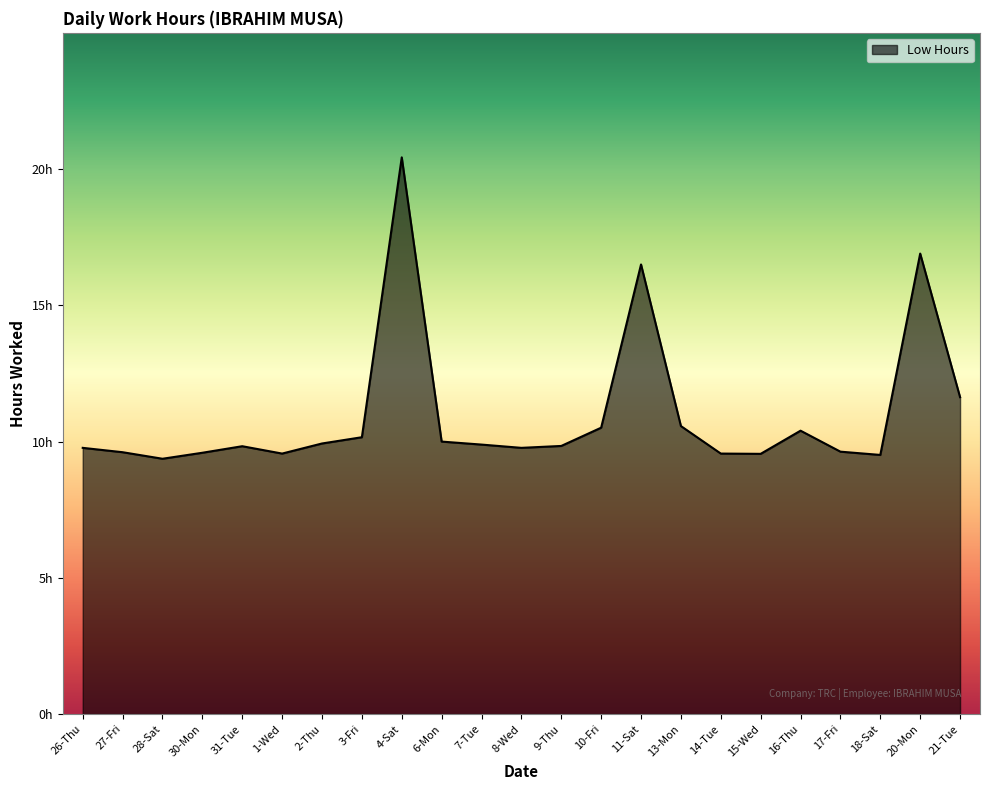

Is it true that the value at 7-Tue is 3.9?

False